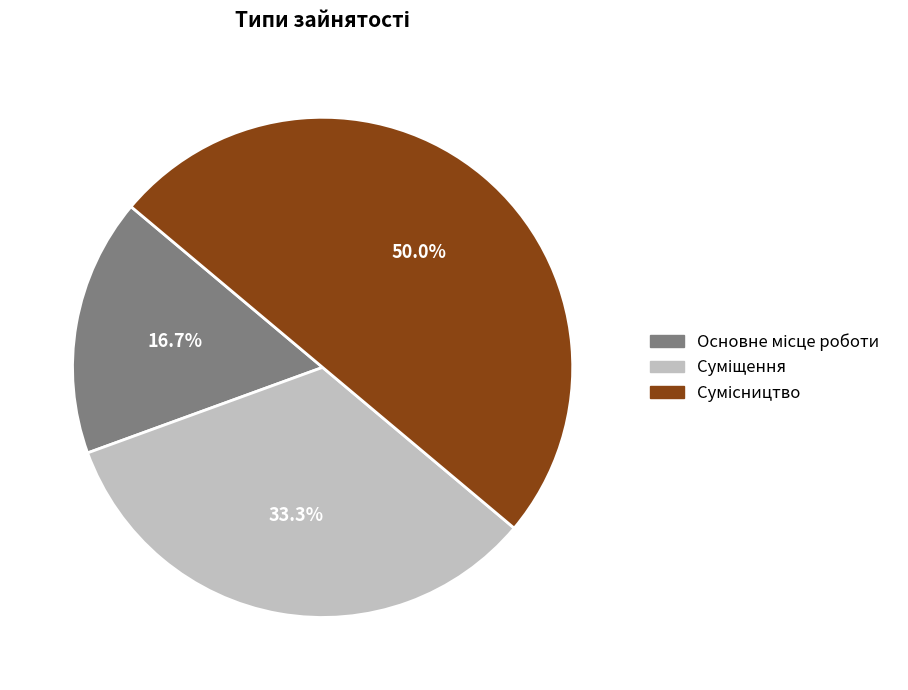

What is the total percentage of Сумісництво and Основне місце роботи?

66.7%